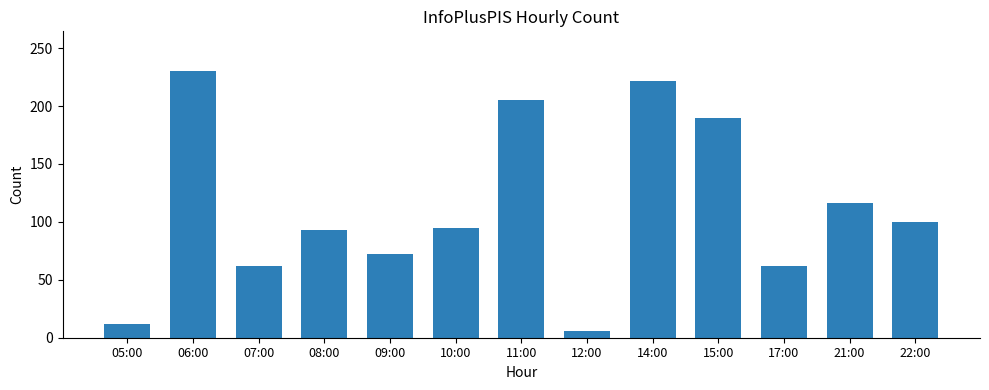

At which label is the value closest to 118?

21:00